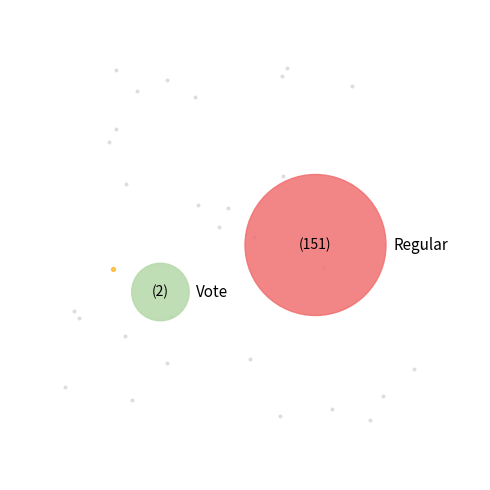

How many segments does this pie chart have?

2